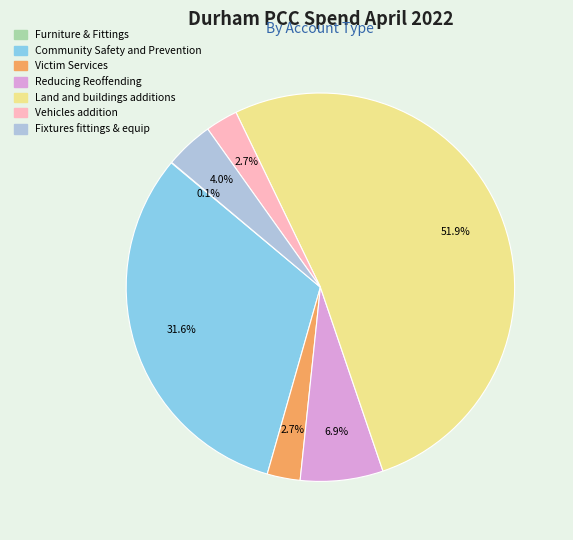

How much of the chart is everything except Vehicles addition?

97.3%